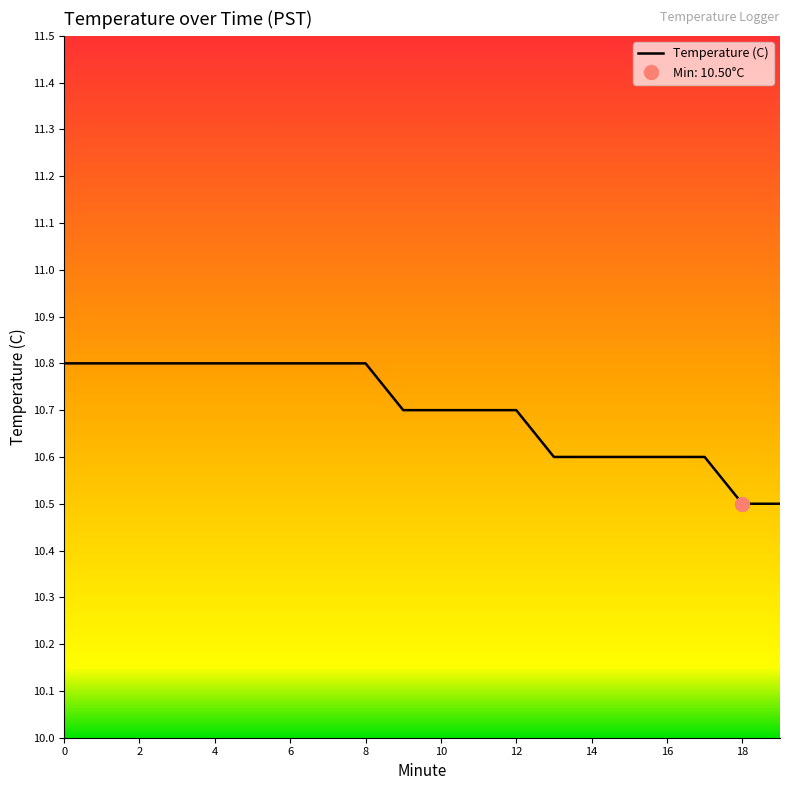

Between 14 and 12, which is larger?

12